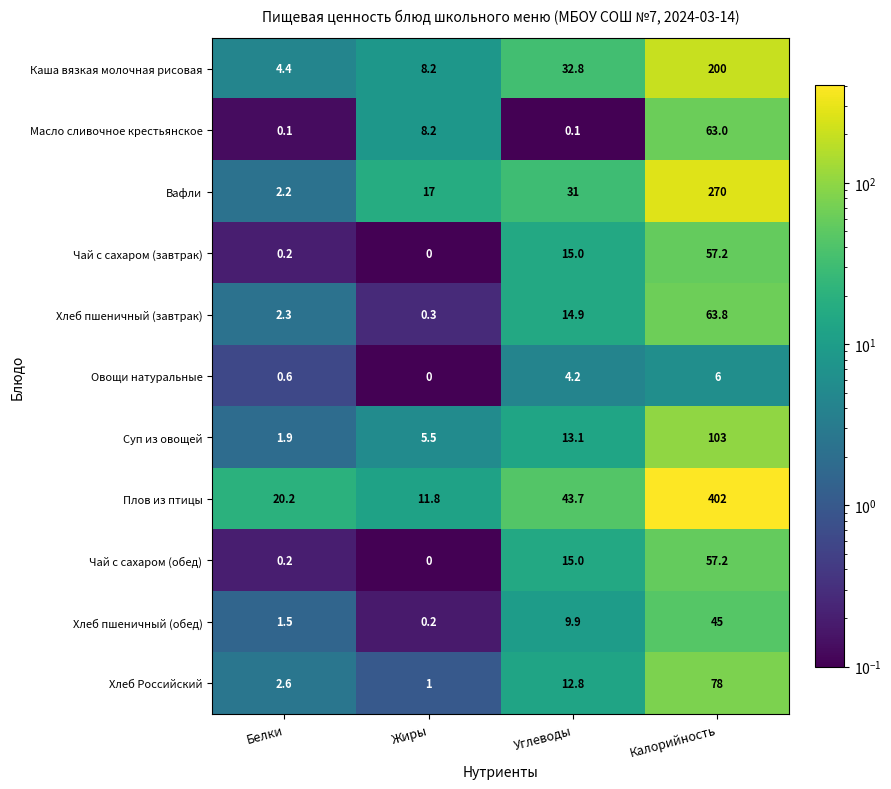

What is the difference between the Масло сливочное крестьянское values at Углеводы and Жиры?

8.1